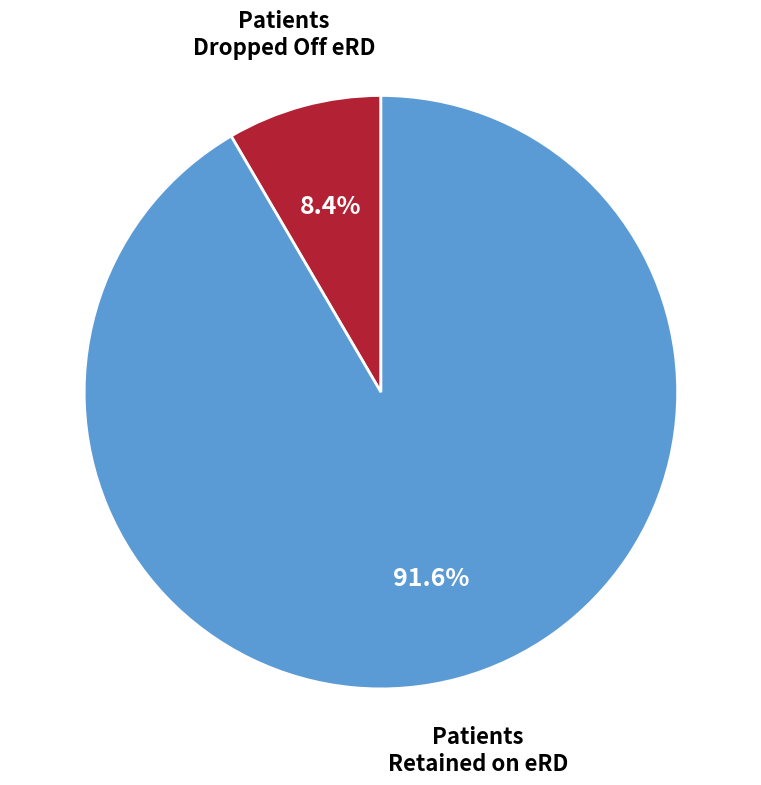

Does any single category account for the majority?

Yes